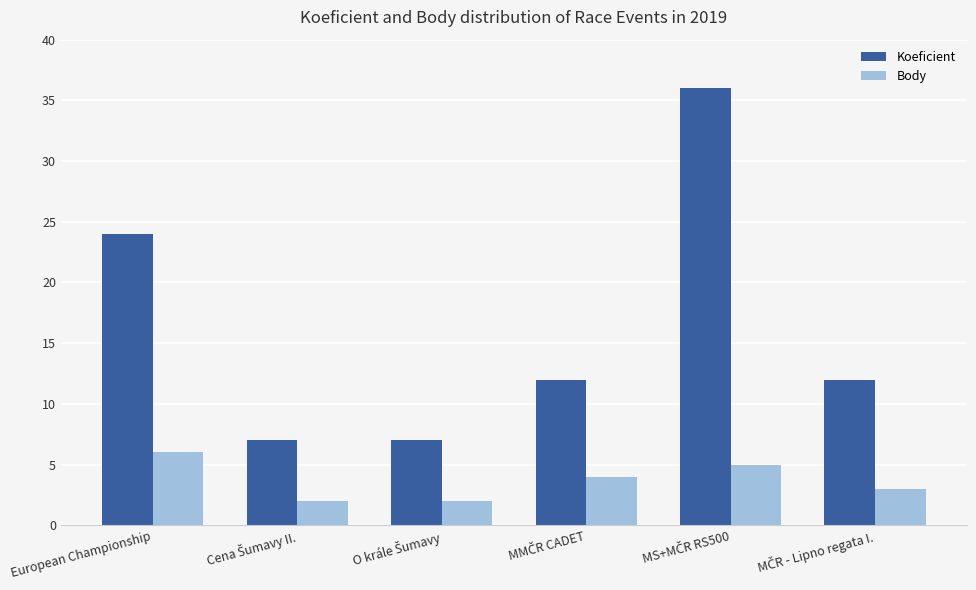

Which series has the widest spread of values?

Koeficient